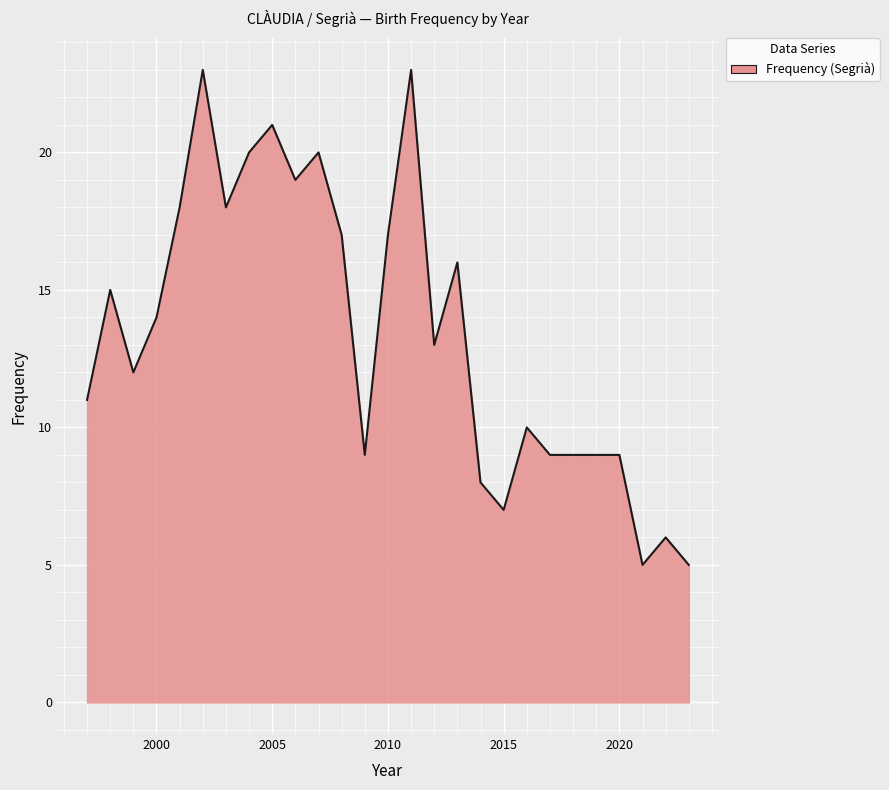

Does the chart have visible grid lines?

Yes